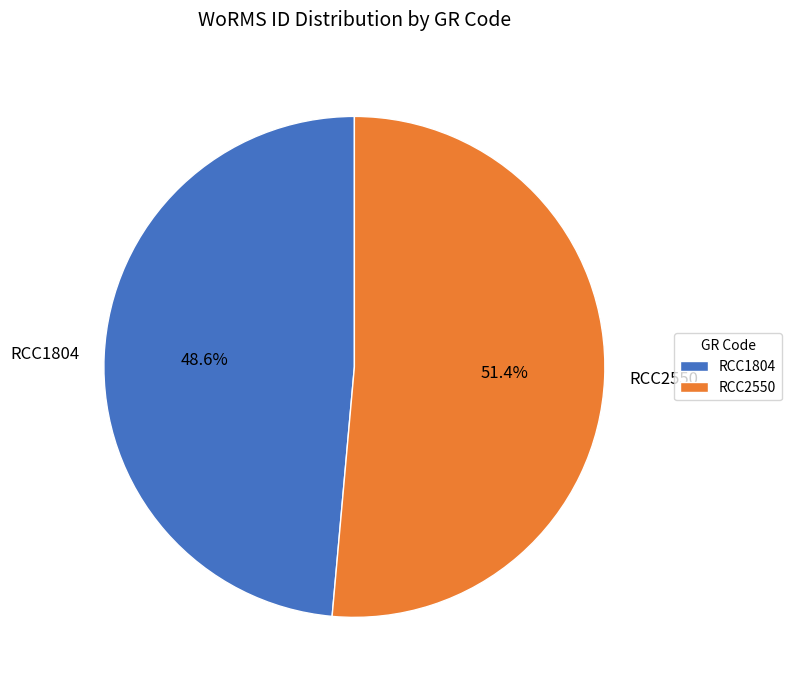

Do RCC1804 and RCC2550 together represent more than half of the pie?

Yes